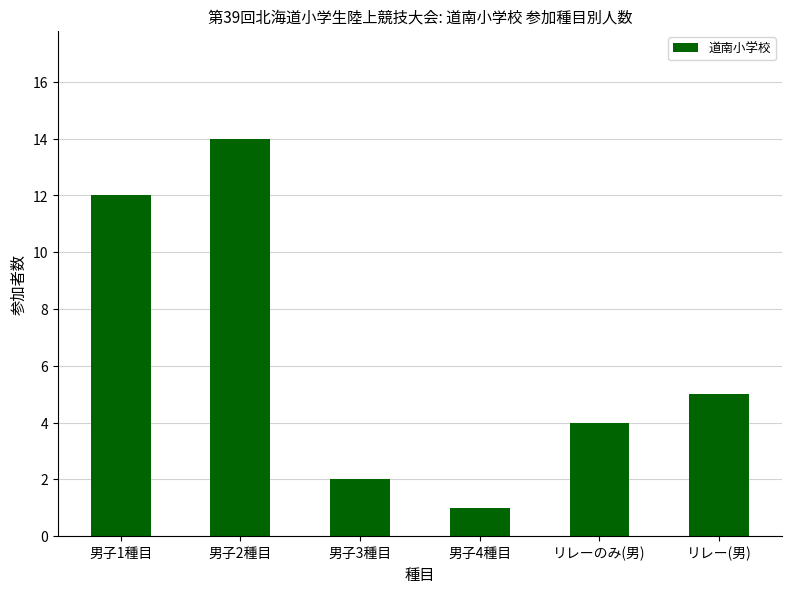

True or false: the data shows 4 at リレーのみ(男).

True